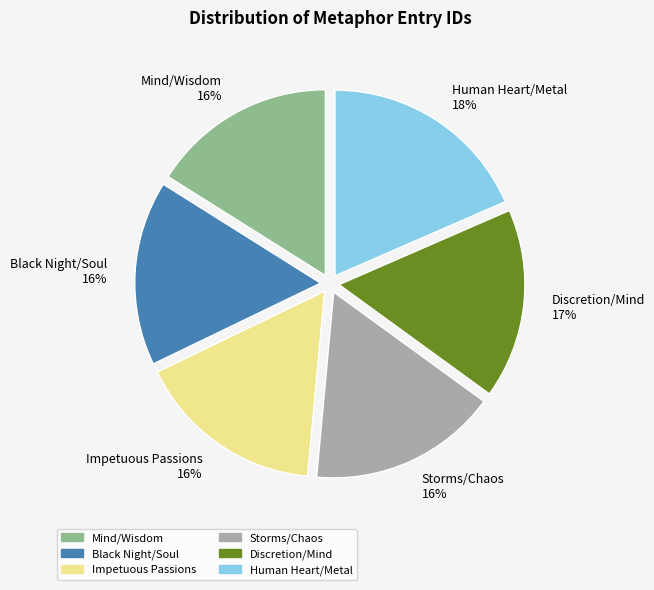

Approximately how many times larger is the value at Impetuous Passions compared to Black Night/Soul?

1.0